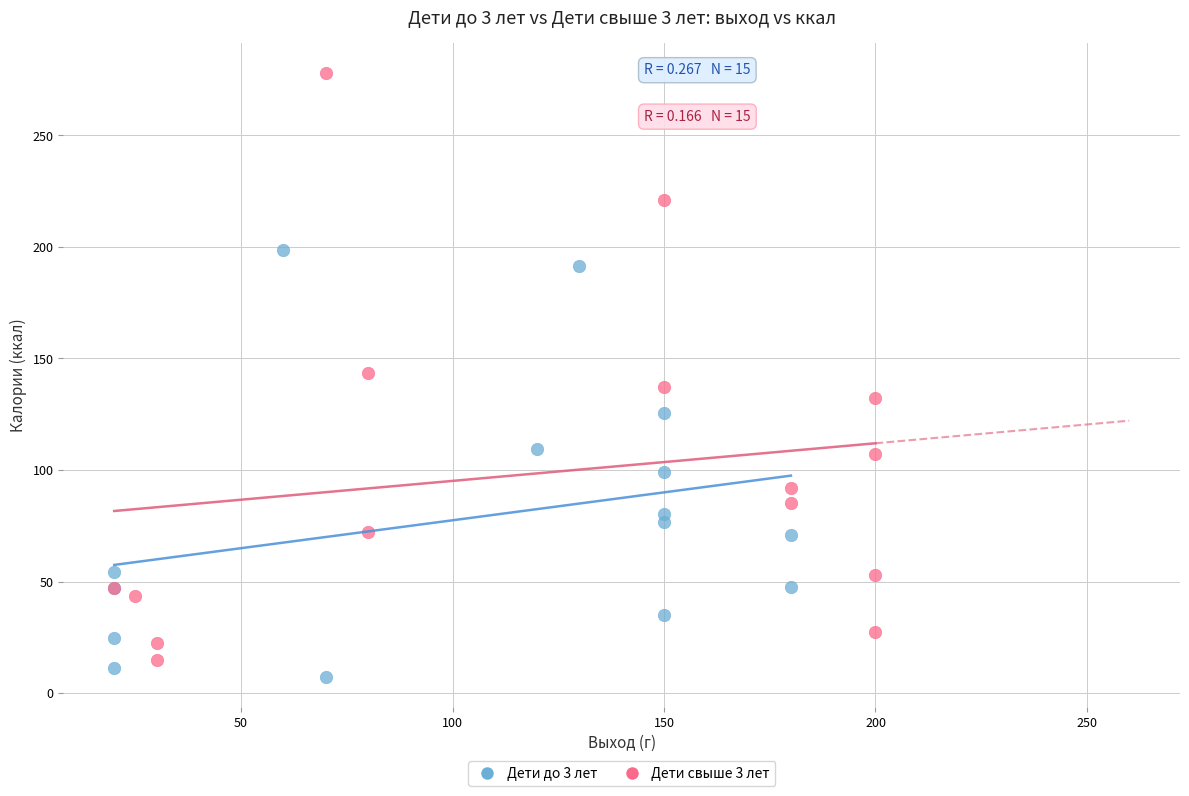

Which series reaches the maximum Y coordinate?

Дети свыше 3 лет